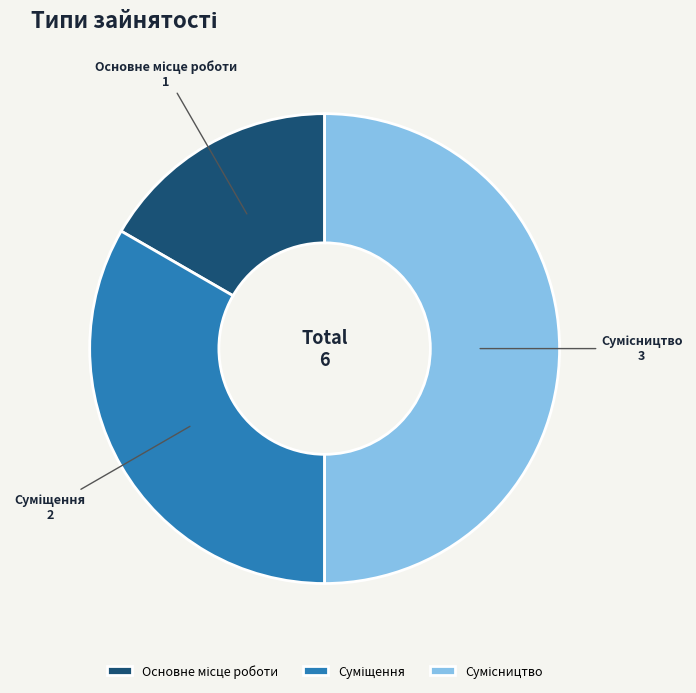

How many segments does this pie chart have?

3